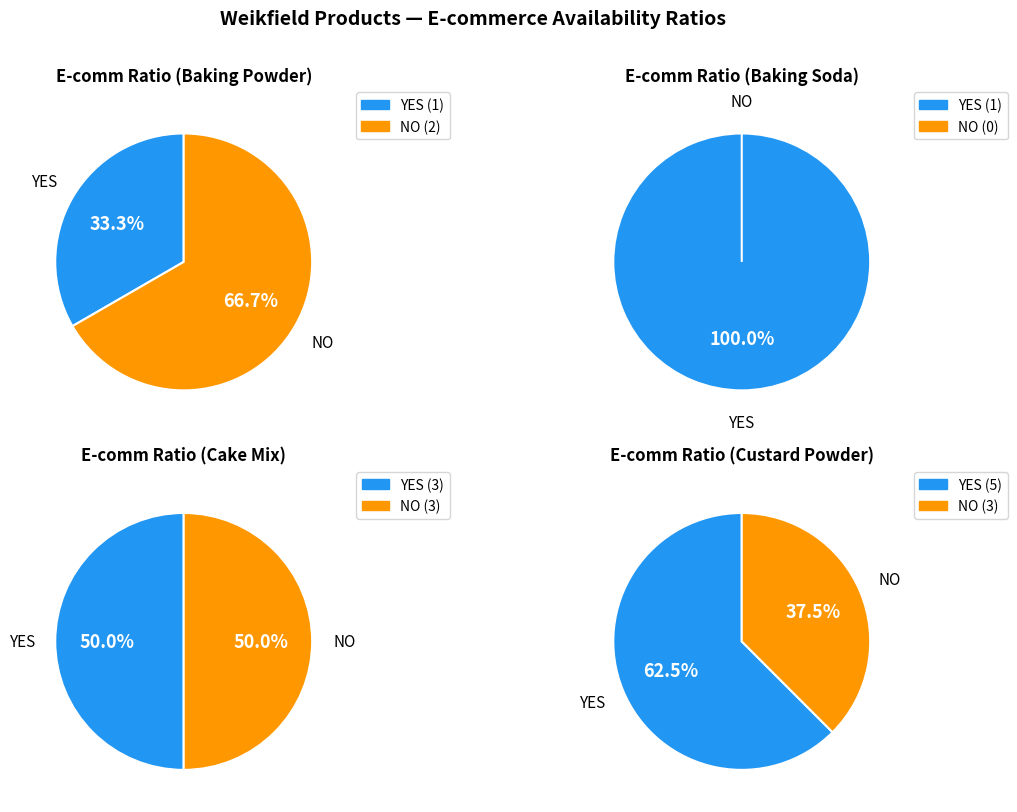

How many segments does this pie chart have?

2